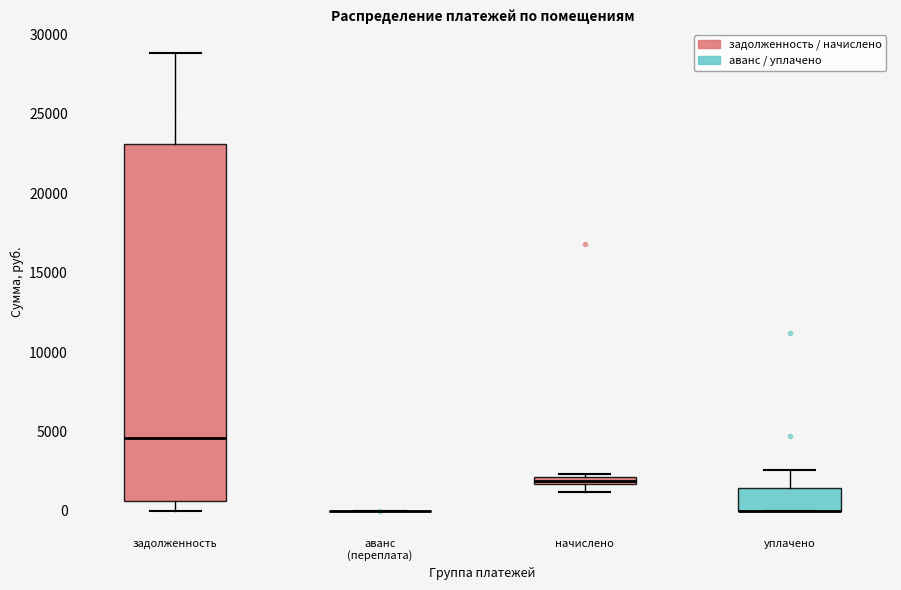

Comparing the boxes themselves (not the whiskers), which one is the tallest?

задолженность